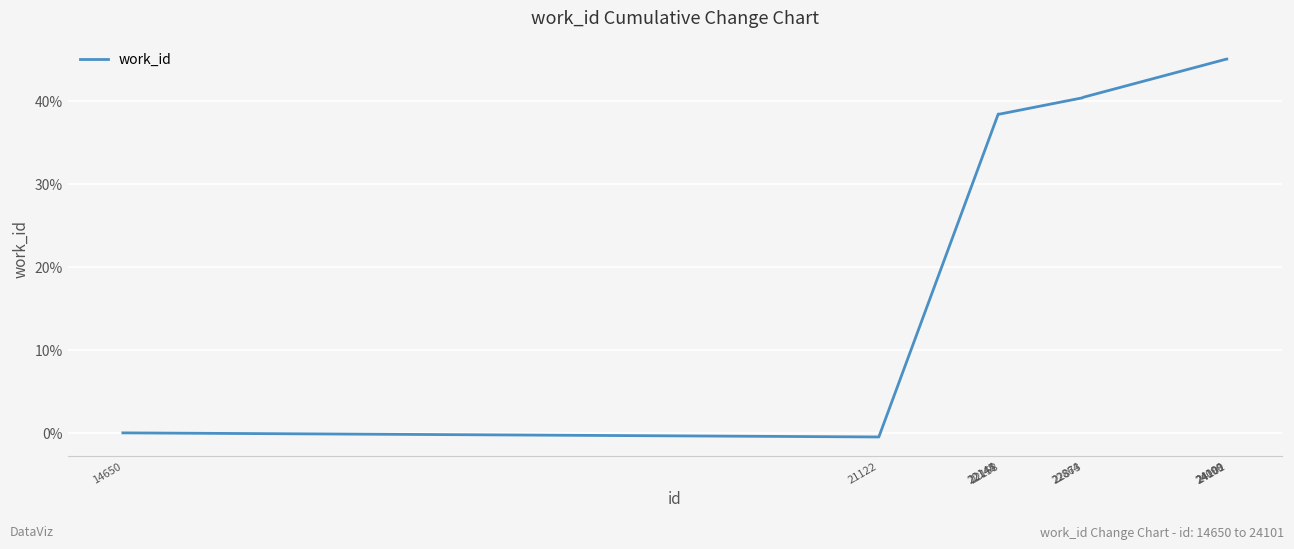

What is the difference between the values at 22145 and 24101?

6.6